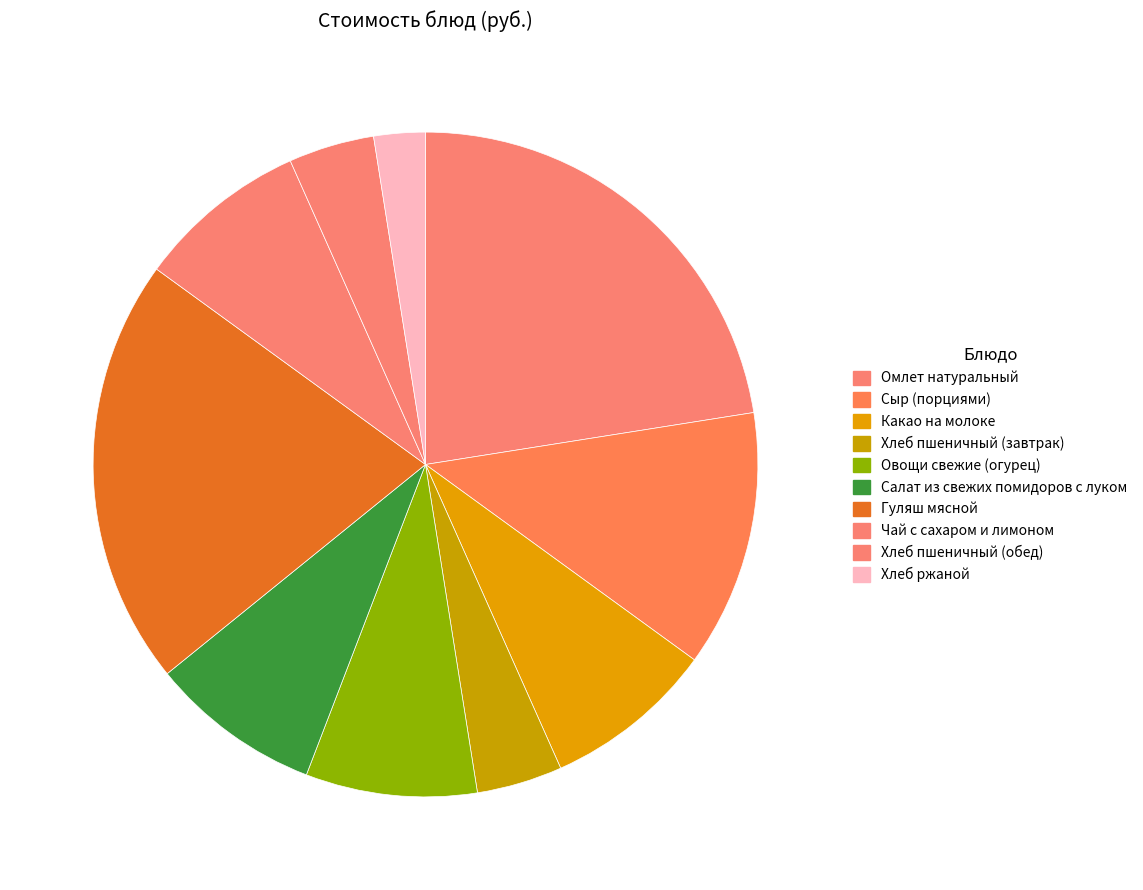

To the nearest percent, what is the difference between the largest and smallest slice percentages?

20%